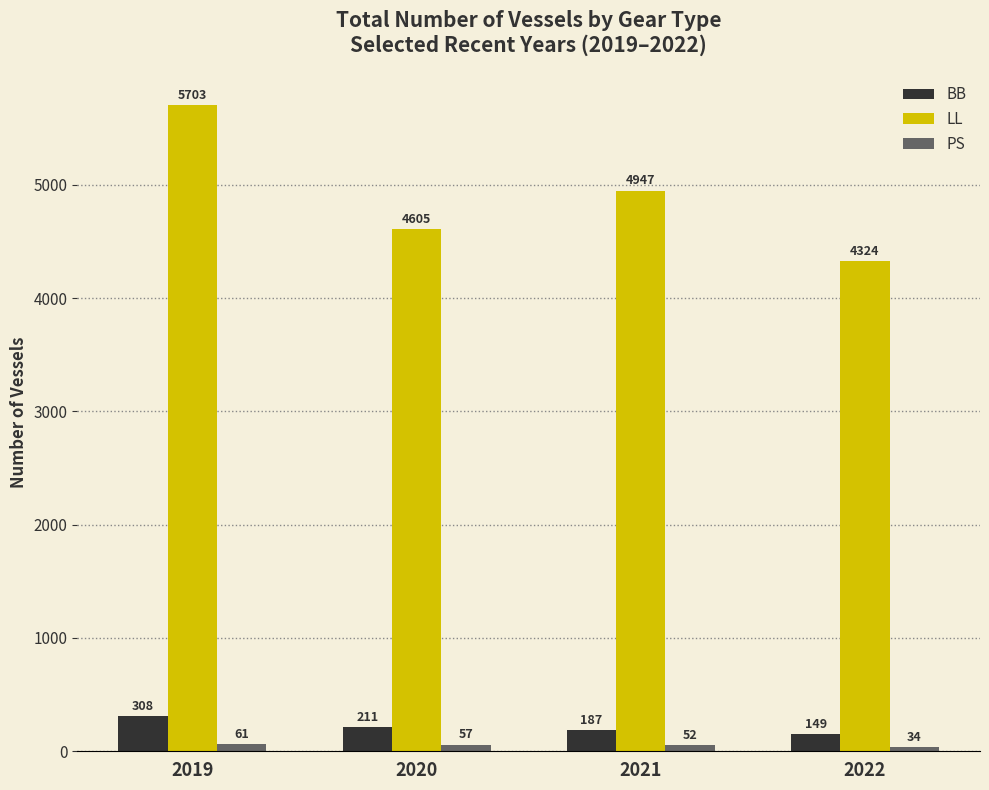

What is the spread (max minus min) of values at 2019?

5642